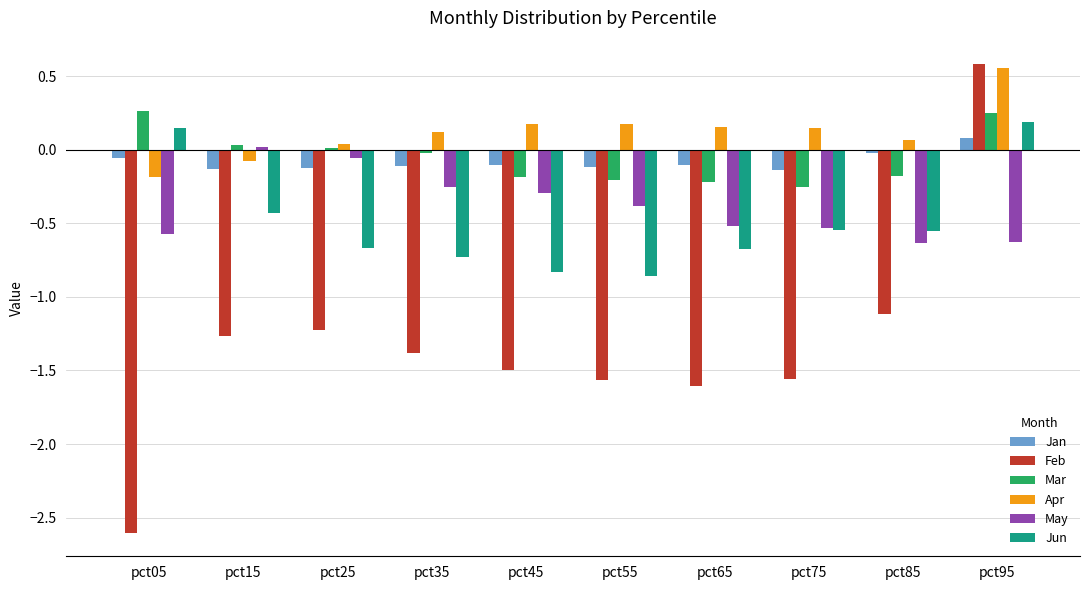

How many values in Apr are above zero?

8